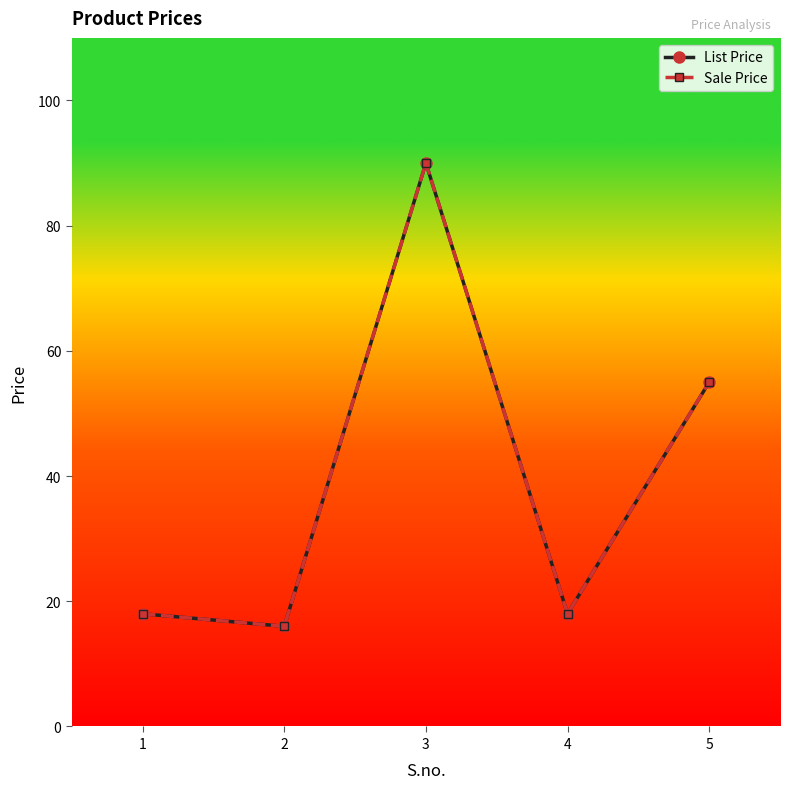

Does the chart have visible grid lines?

No